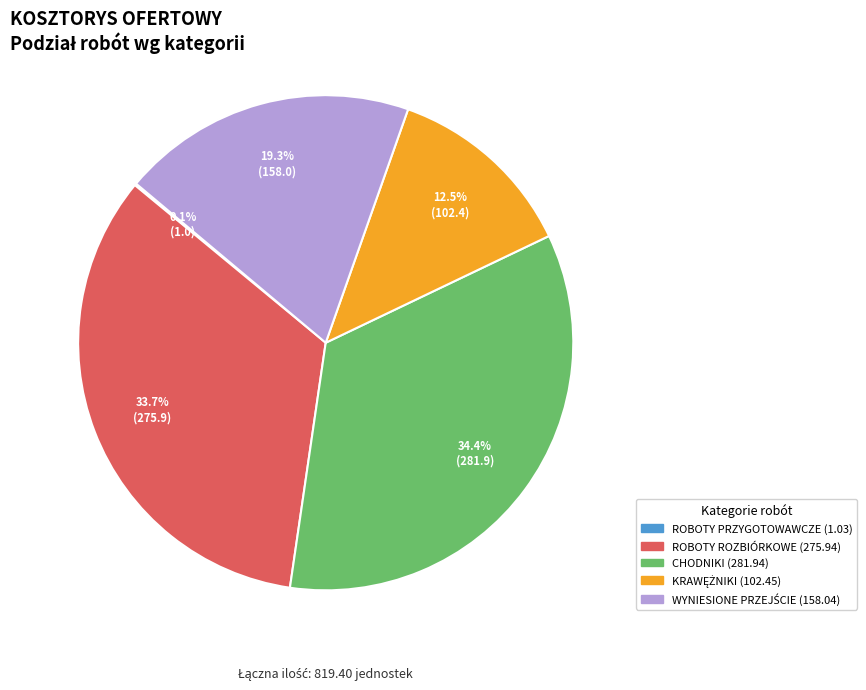

What is the largest slice in the pie chart?

CHODNIKI